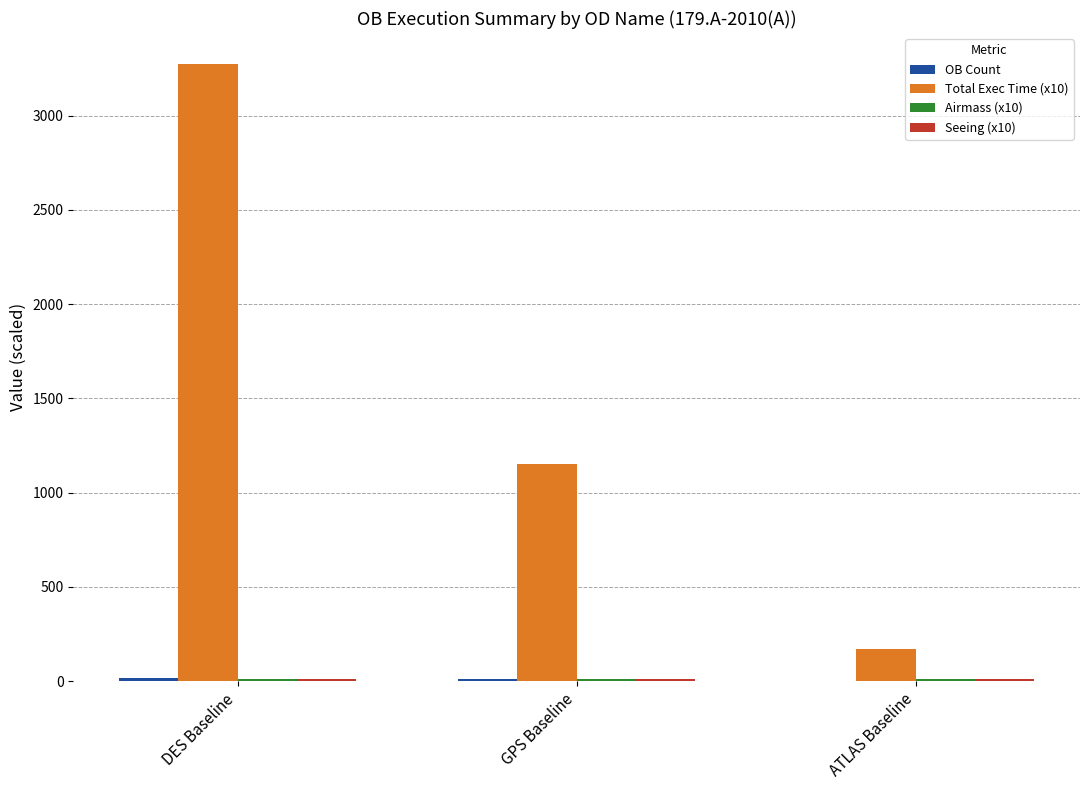

The value of Total Exec Time (x10) at ATLAS Baseline is 278.2. True or false?

False